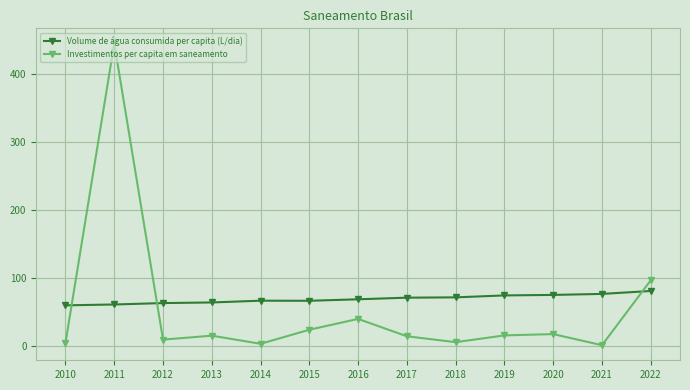

At which category does Investimentos per capita em saneamento reach its first local valley?

2012